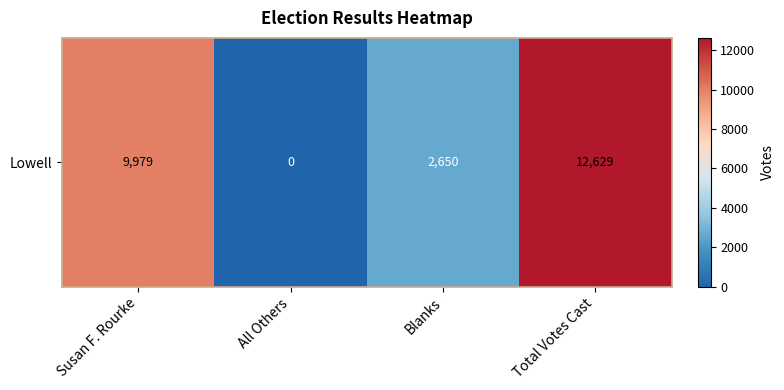

How many positive values are there?

3